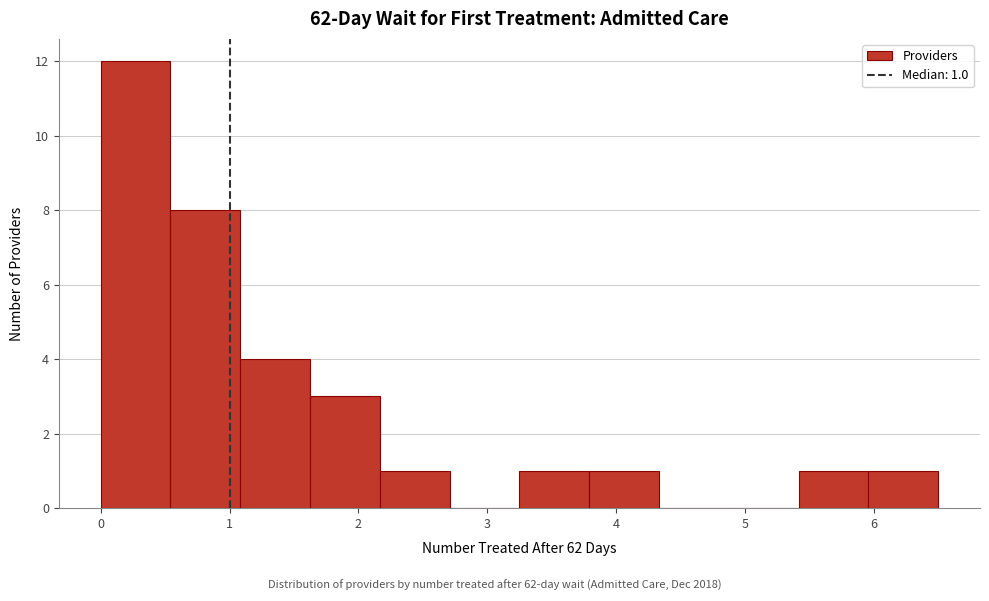

Over which range of the x-axis is the bar tallest?

0.0 to 0.5